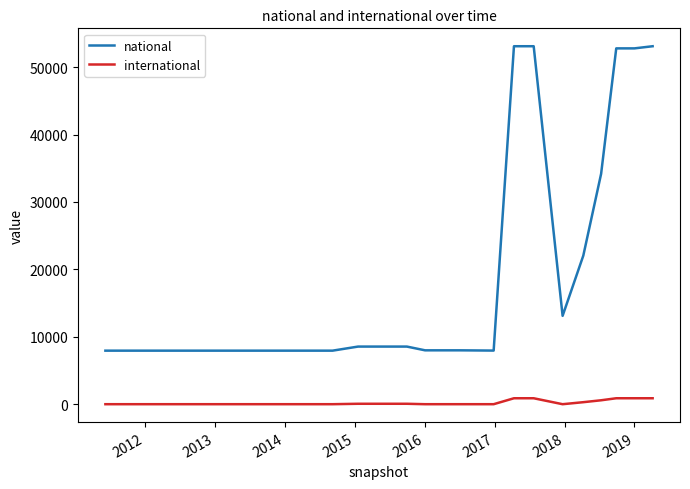

True or false: national and international cross at least once.

False